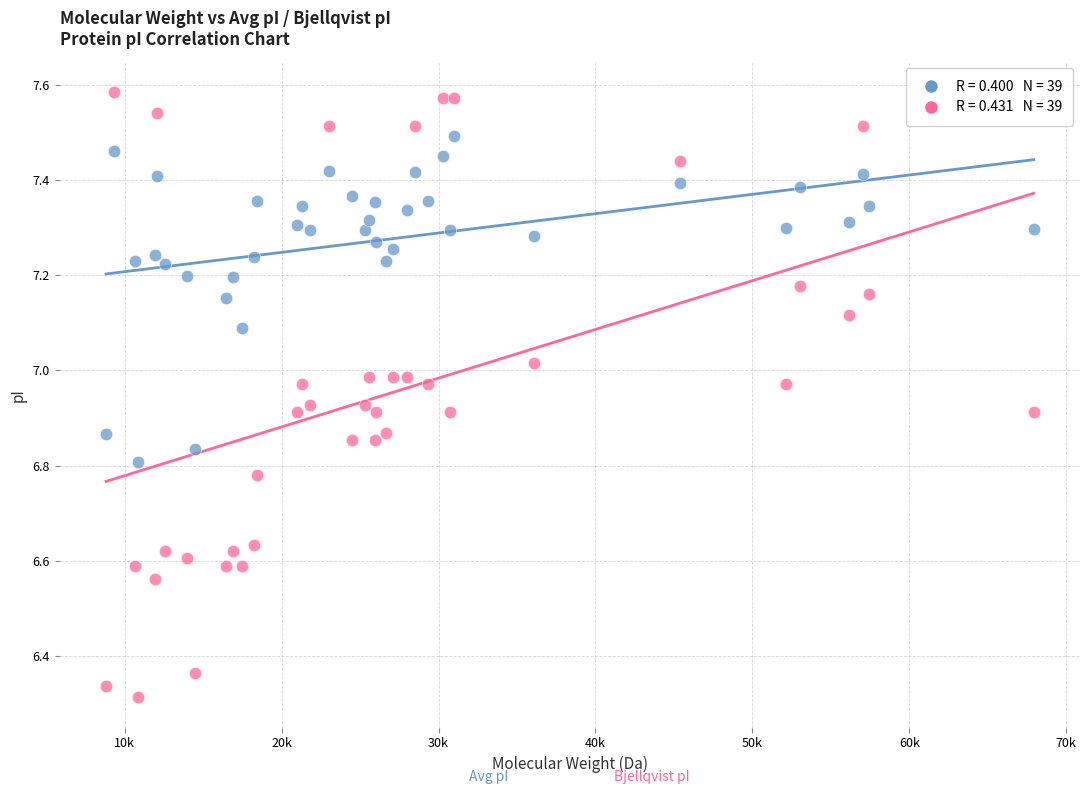

Across all data points, what is the range of Y values (max minus min)?

1.3